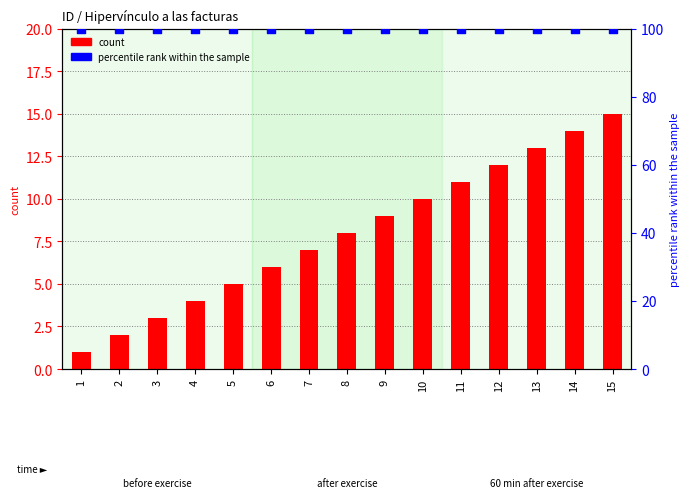

Which series has the largest total across all categories?

percentile rank within the sample